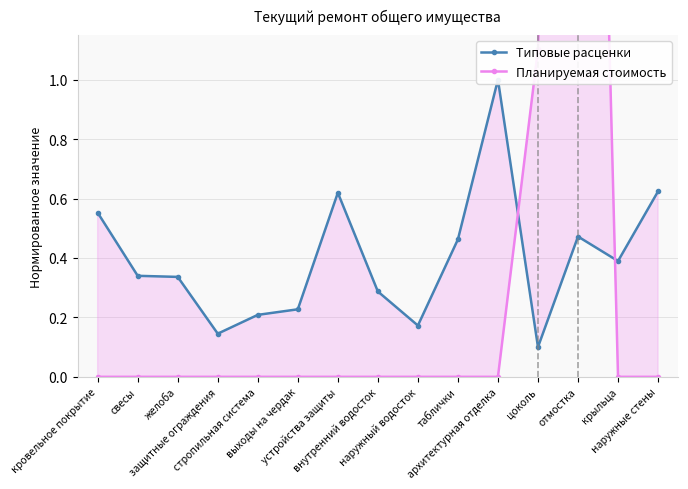

The value of Типовые расценки at кровельное покрытие is 0.7. True or false?

False